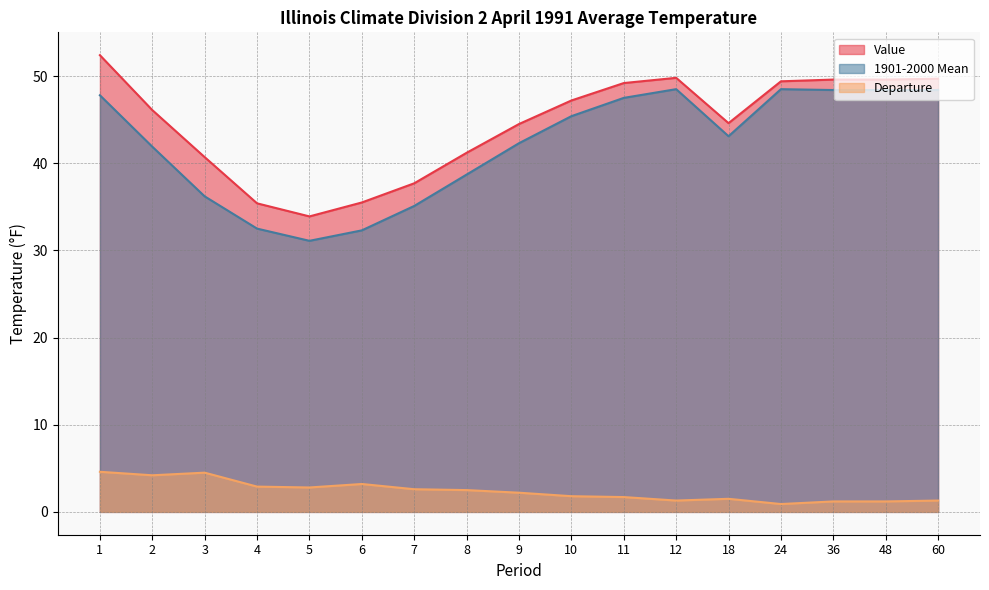

Rank the categories by Value value from lowest to highest.

5, 4, 6, 7, 3, 8, 9, 18, 2, 10, 11, 24, 36, 48, 60, 12, 1